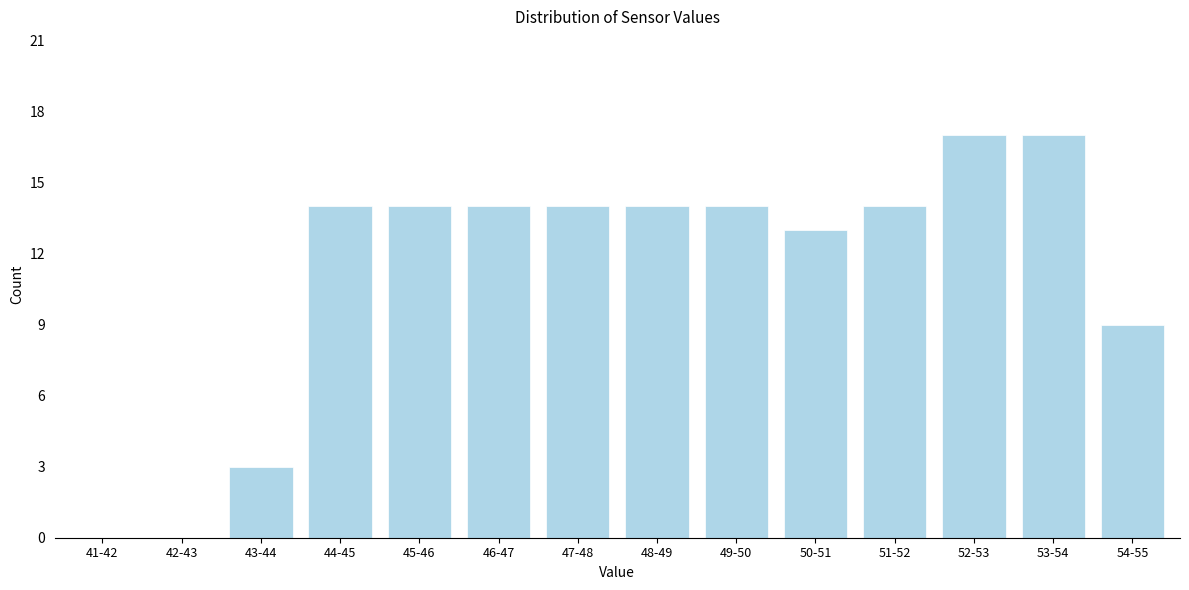

Reading left to right, list all the values displayed in this chart.

41-42=0	42-43=0	43-44=3	44-45=14	45-46=14	46-47=14	47-48=14	48-49=14	49-50=14	50-51=13	51-52=14	52-53=17	53-54=17	54-55=9